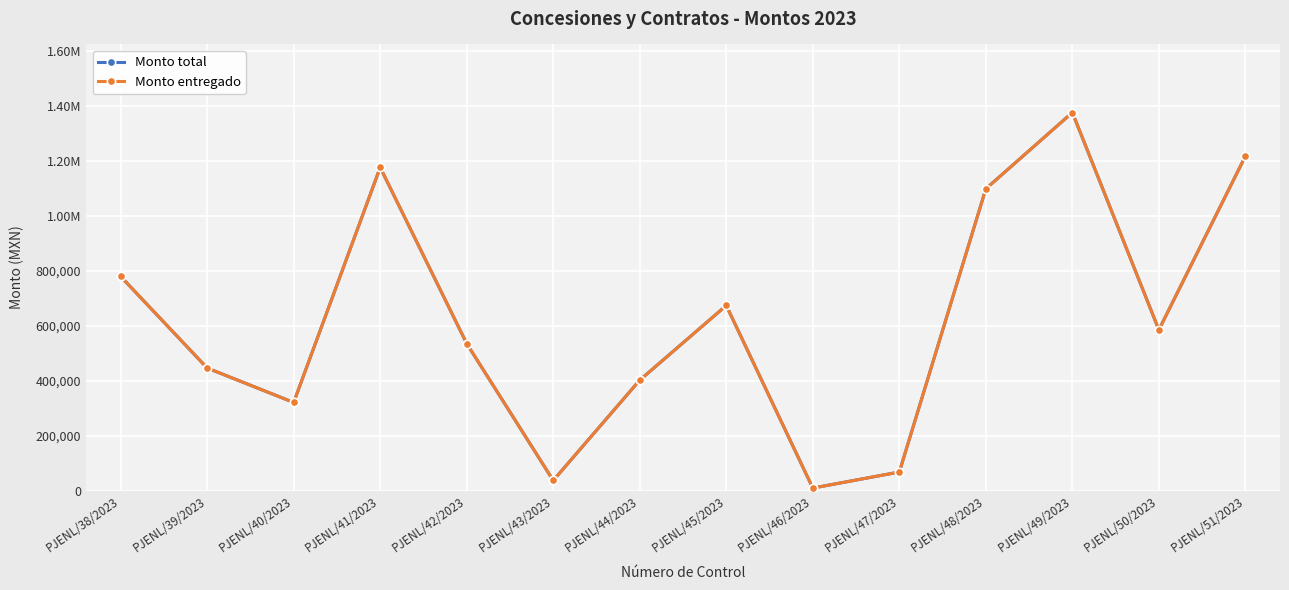

What is the maximum value shown in the chart?

1376659.0